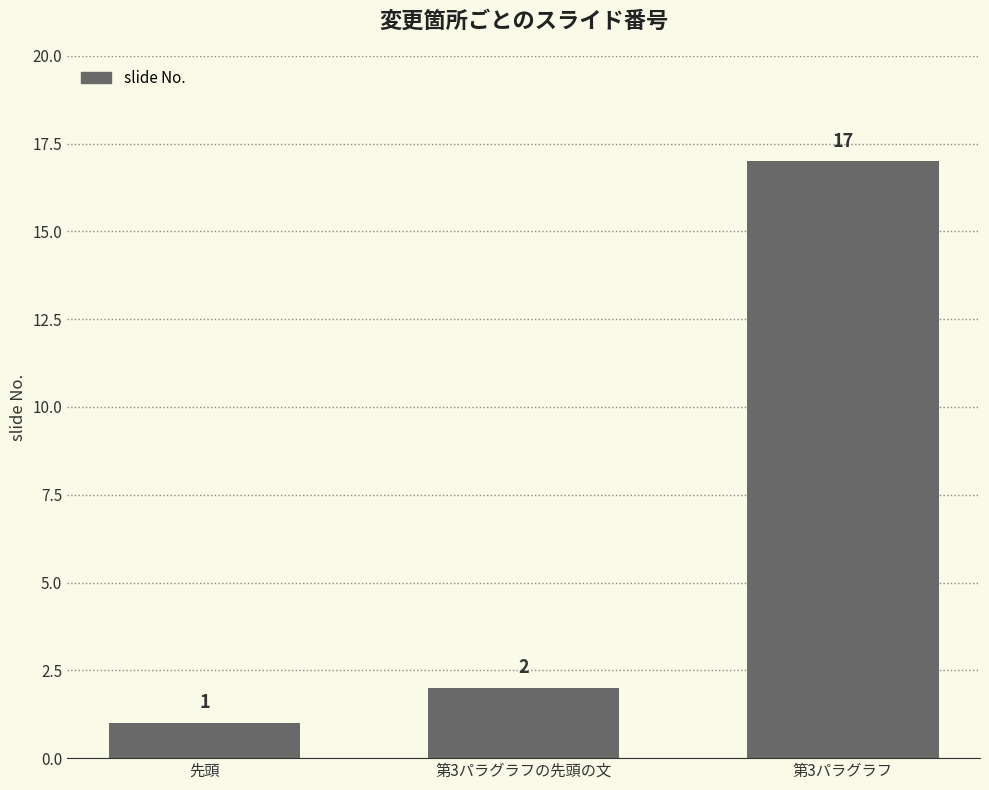

What is the difference between the values at 第3パラグラフ and 先頭?

16